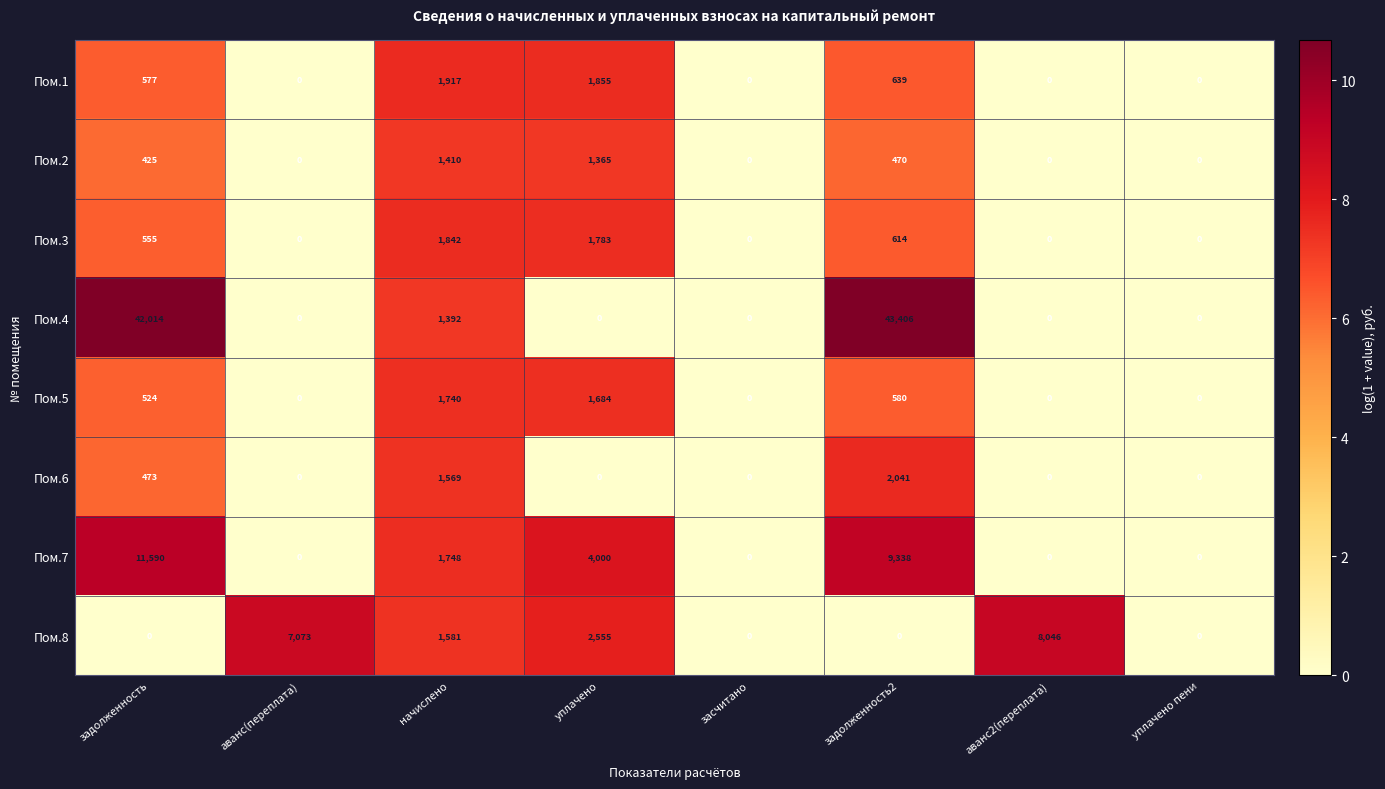

Where is Пом.6 nearest to the value 1020?

задолженность